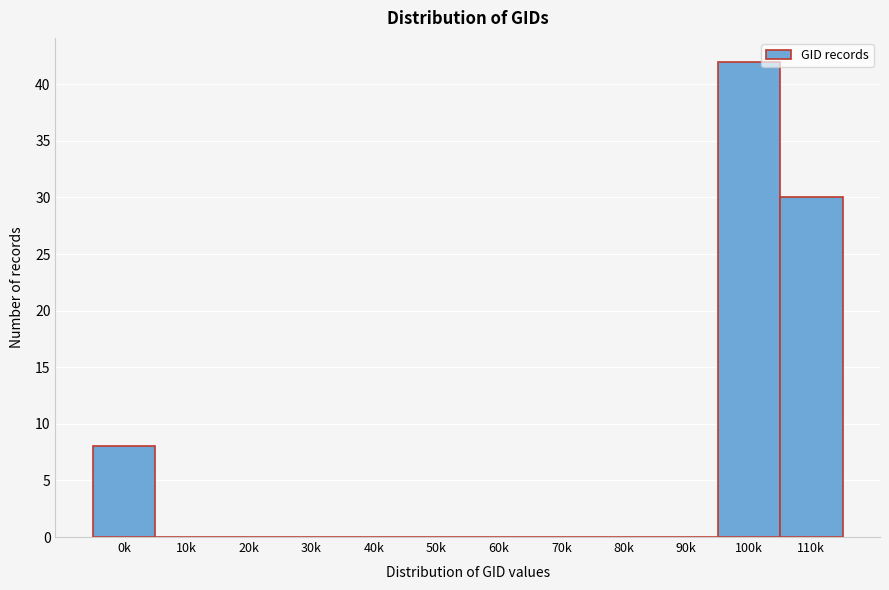

Reading left to right, transcribe all the data shown in this chart.

0k=8	10k=0	20k=0	30k=0	40k=0	50k=0	60k=0	70k=0	80k=0	90k=0	100k=42	110k=30